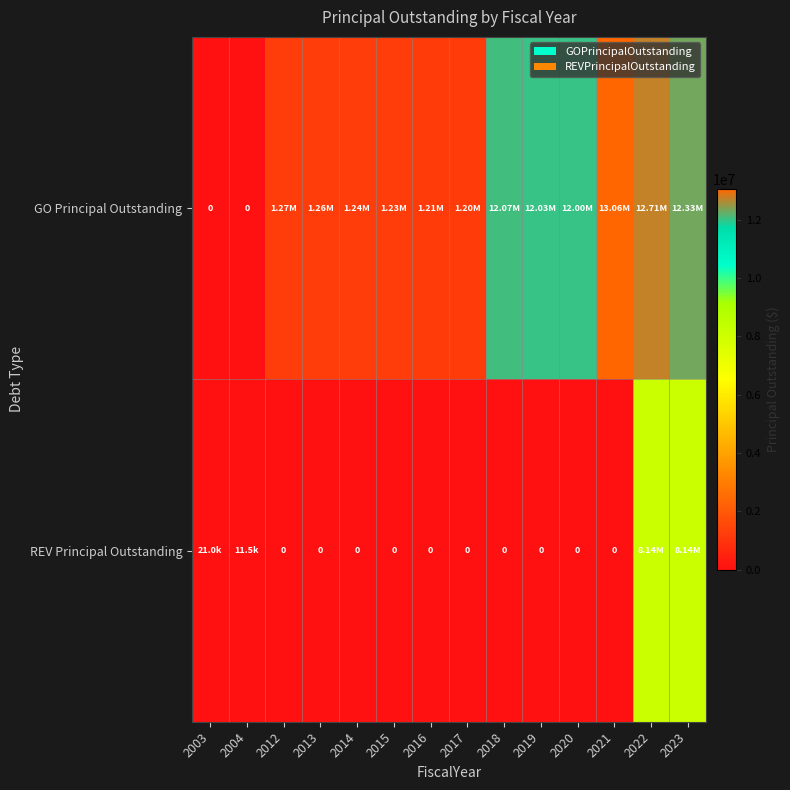

True or false: REV Principal Outstanding has a value of 0.0 at 2018.

True